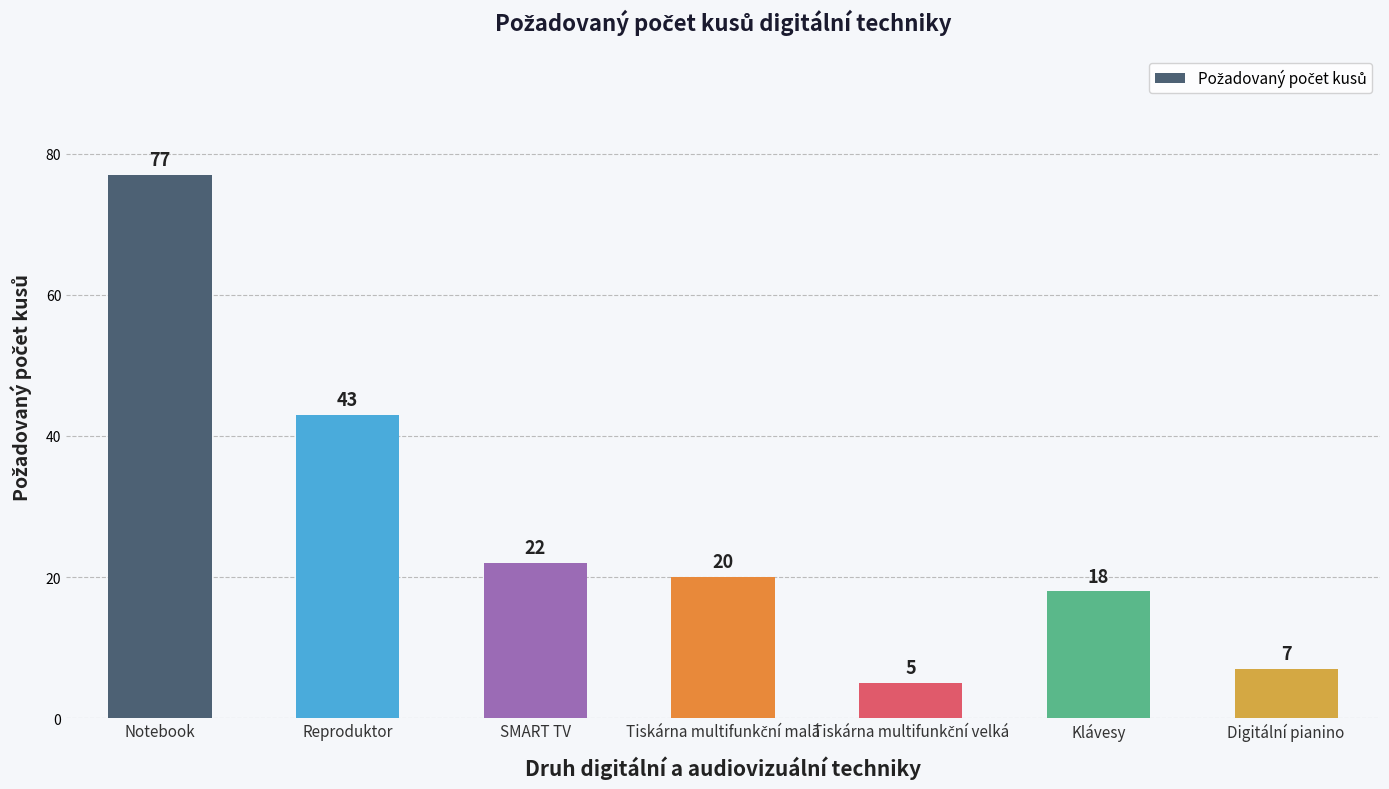

What is the minimum value shown in the chart?

5